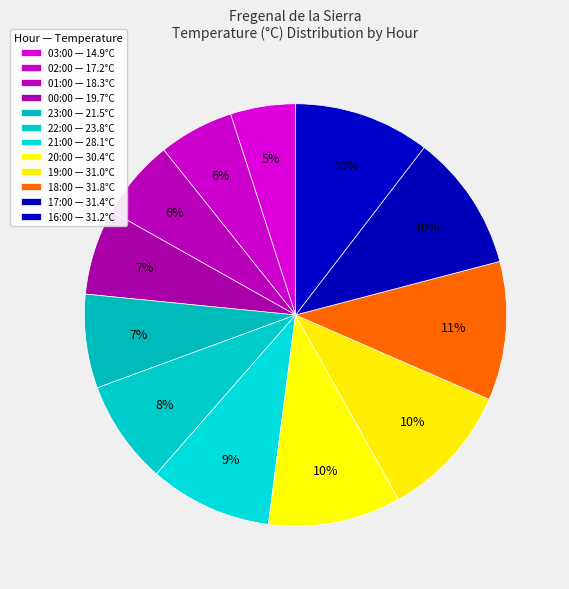

To the nearest percent, what is the combined percentage of 02:00 and 03:00?

11%